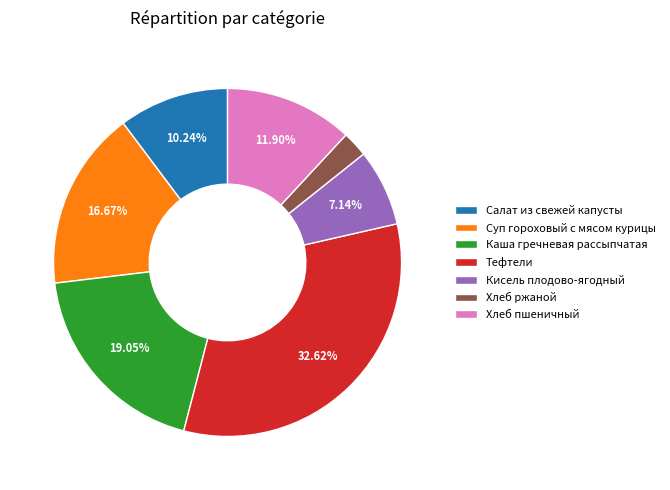

Which category has the smallest portion of the pie?

Хлеб ржаной